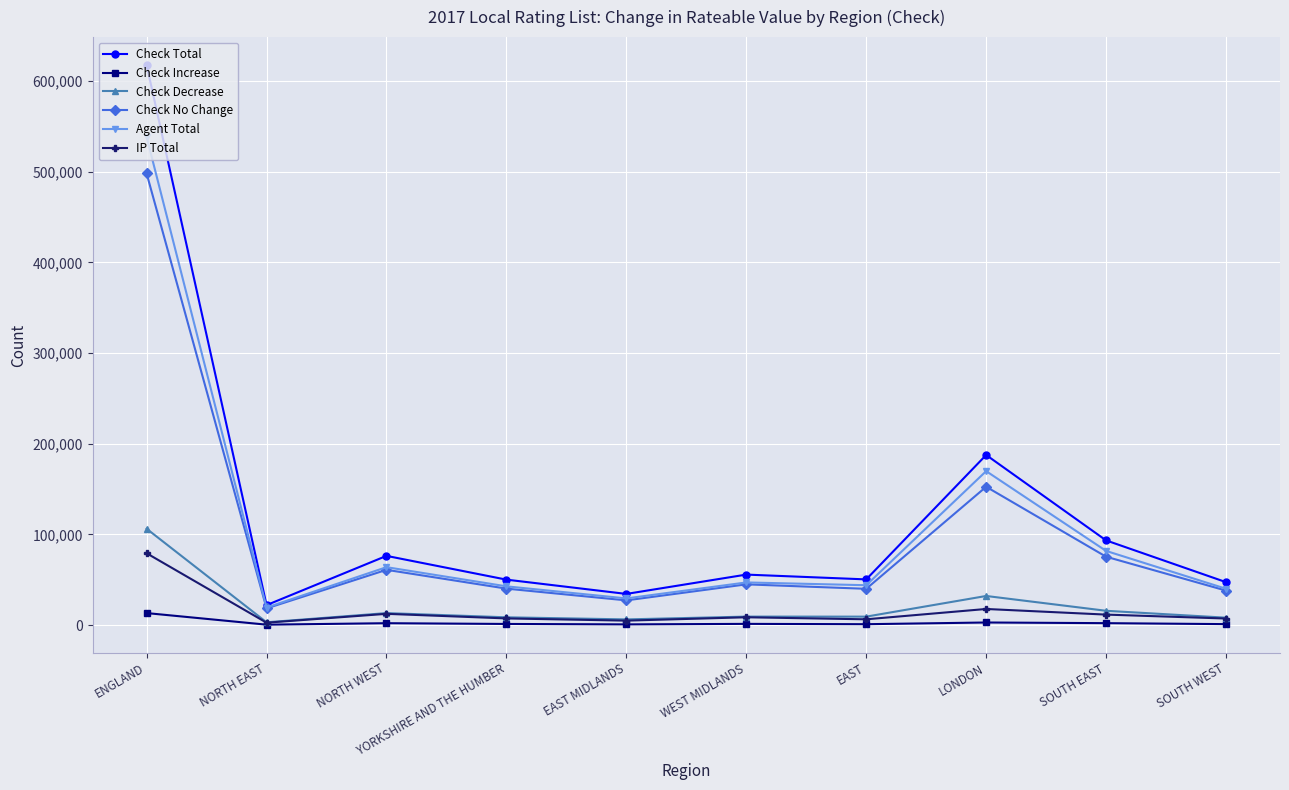

Count the number of data series in this chart.

6